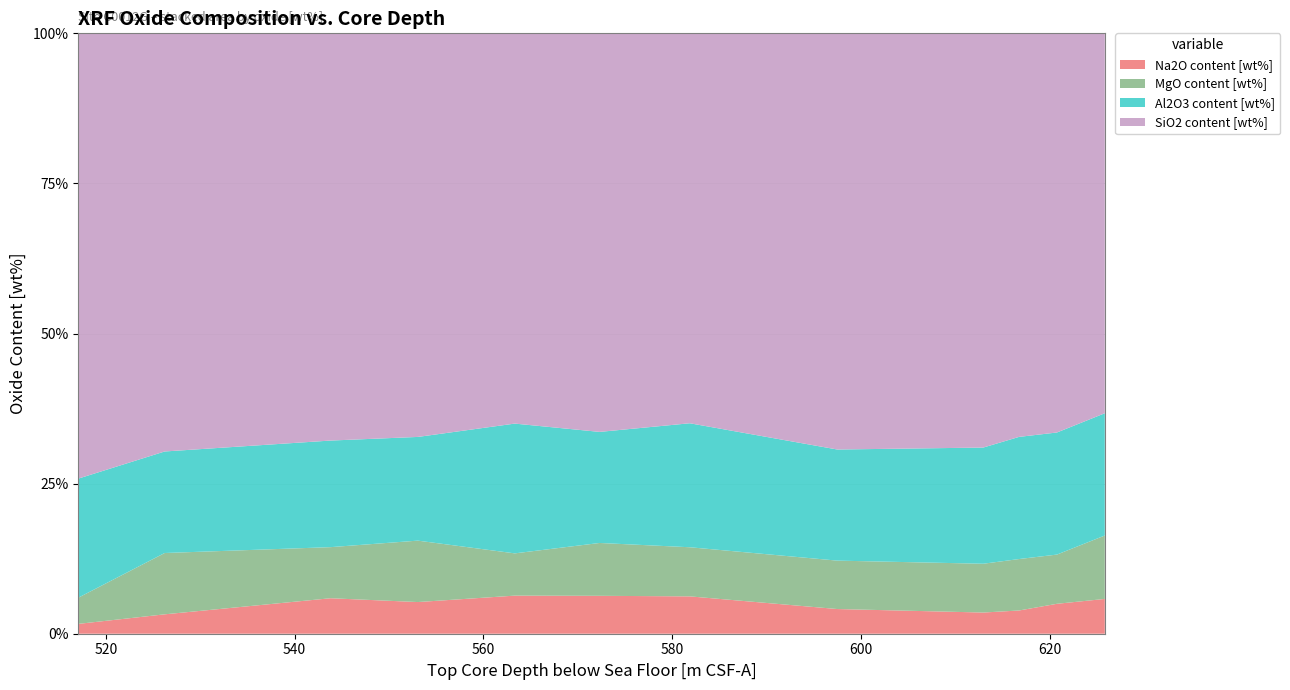

What is the maximum value for Na2O content [wt%]?

6.3